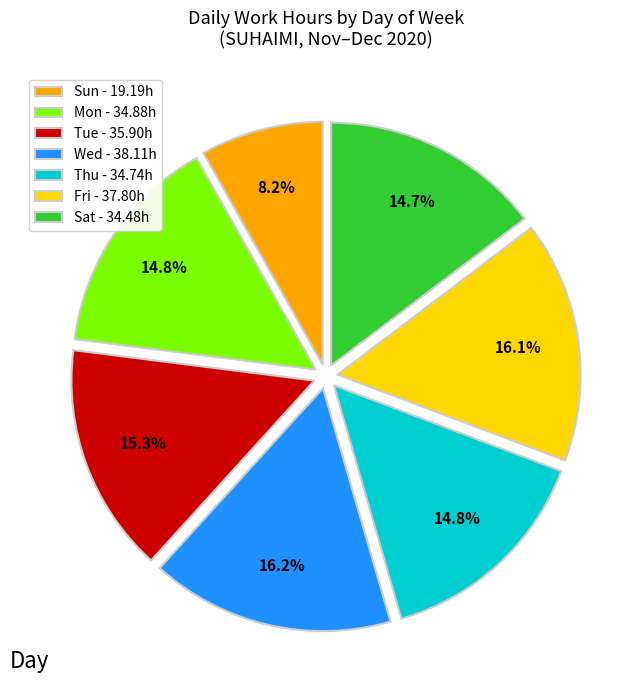

Which category has the smallest portion of the pie?

Sun - 19.19h